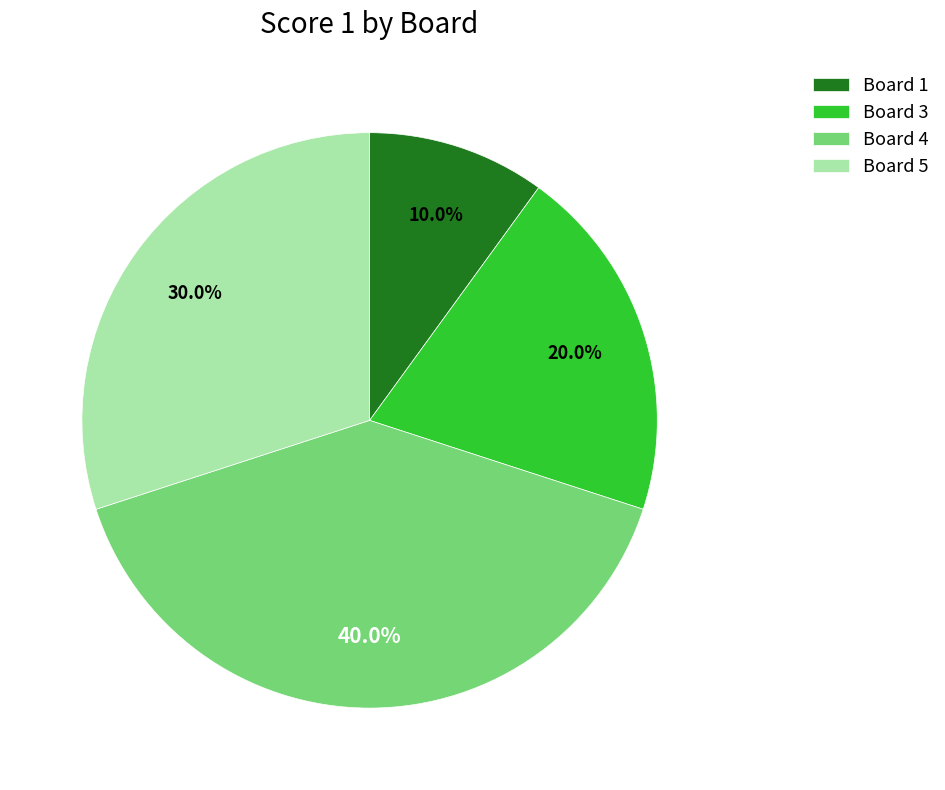

Is there any slice that represents more than half of the pie?

No